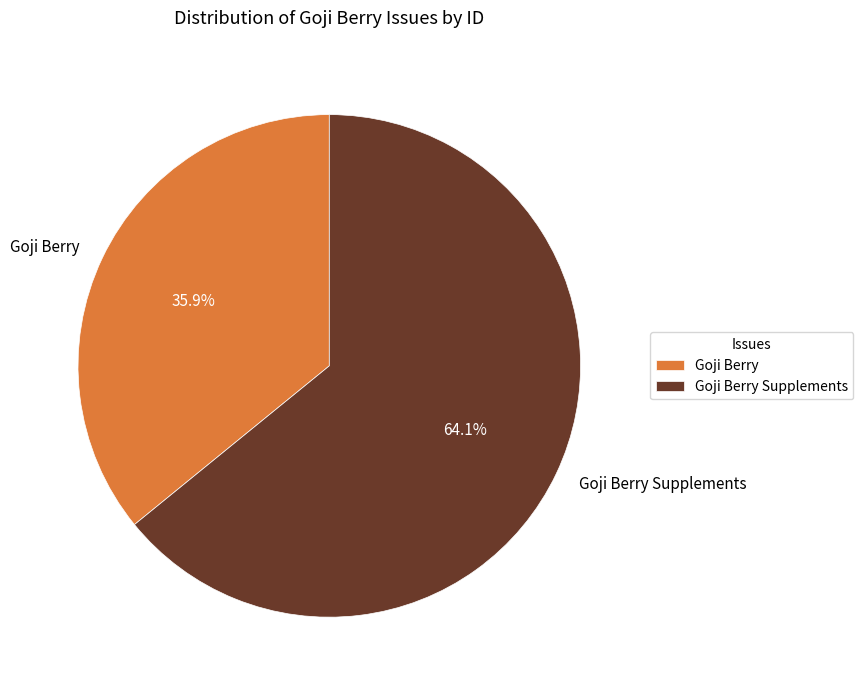

Which has a higher value, Goji Berry Supplements or Goji Berry?

Goji Berry Supplements